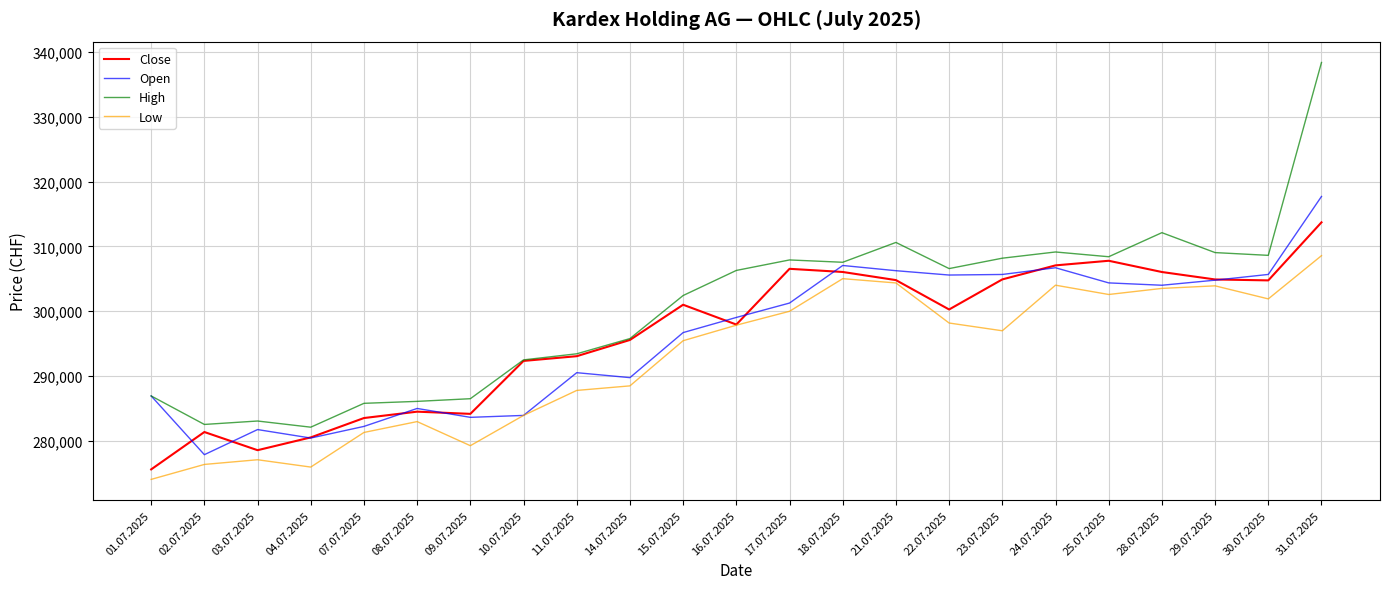

Which series changed the most between 03.07.2025 and 30.07.2025?

Close